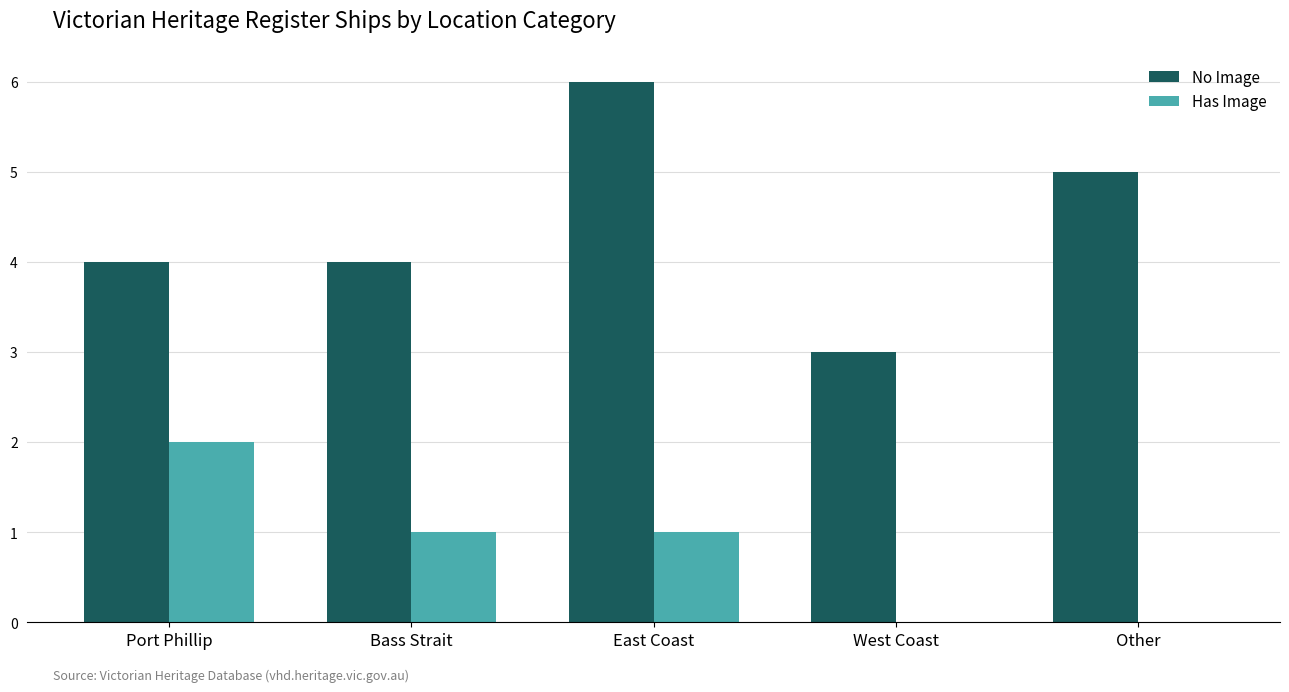

Which series has the largest total across all categories?

No Image